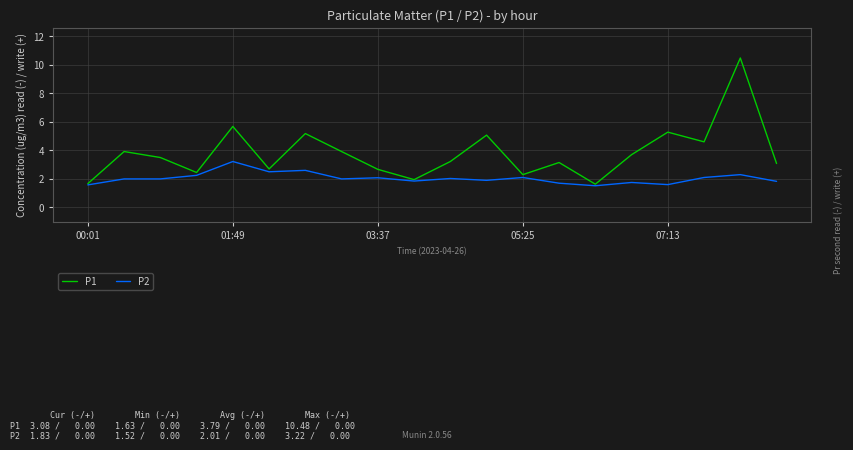

At how many categories does at least one series exceed 5?

5